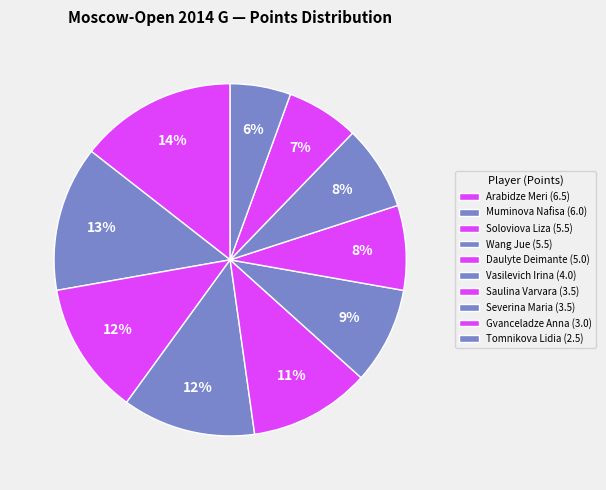

How many slices are in this pie chart?

10